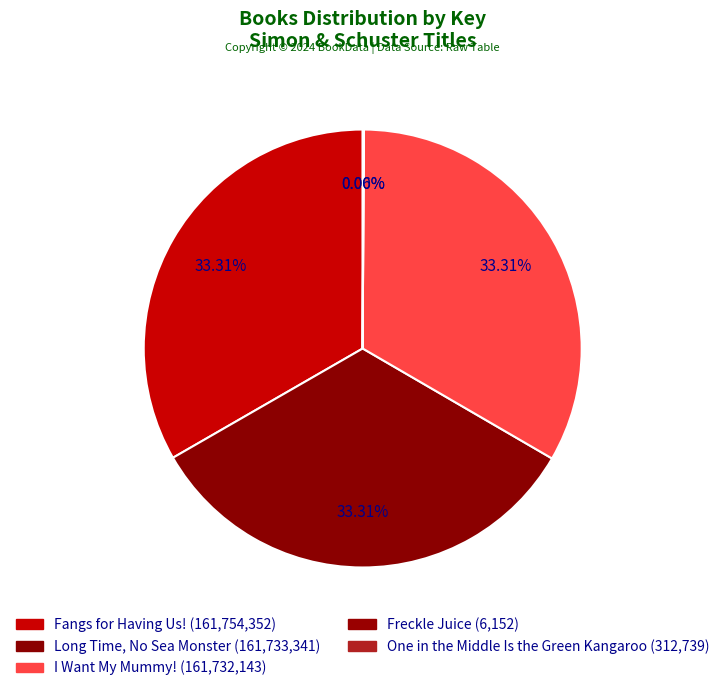

Is Fangs for Having Us! the majority of the pie?

No